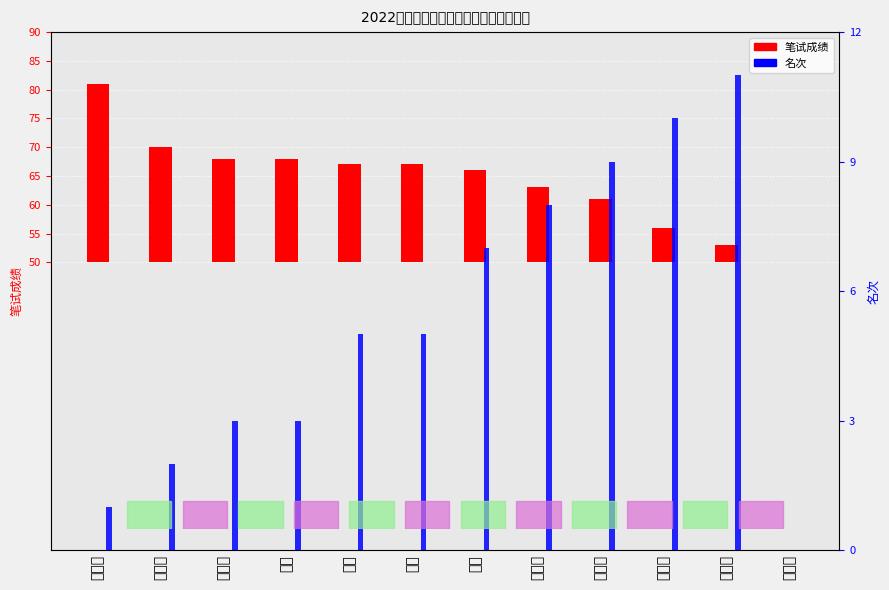

Where is 笔试成绩 nearest to the value 15?

周蕤